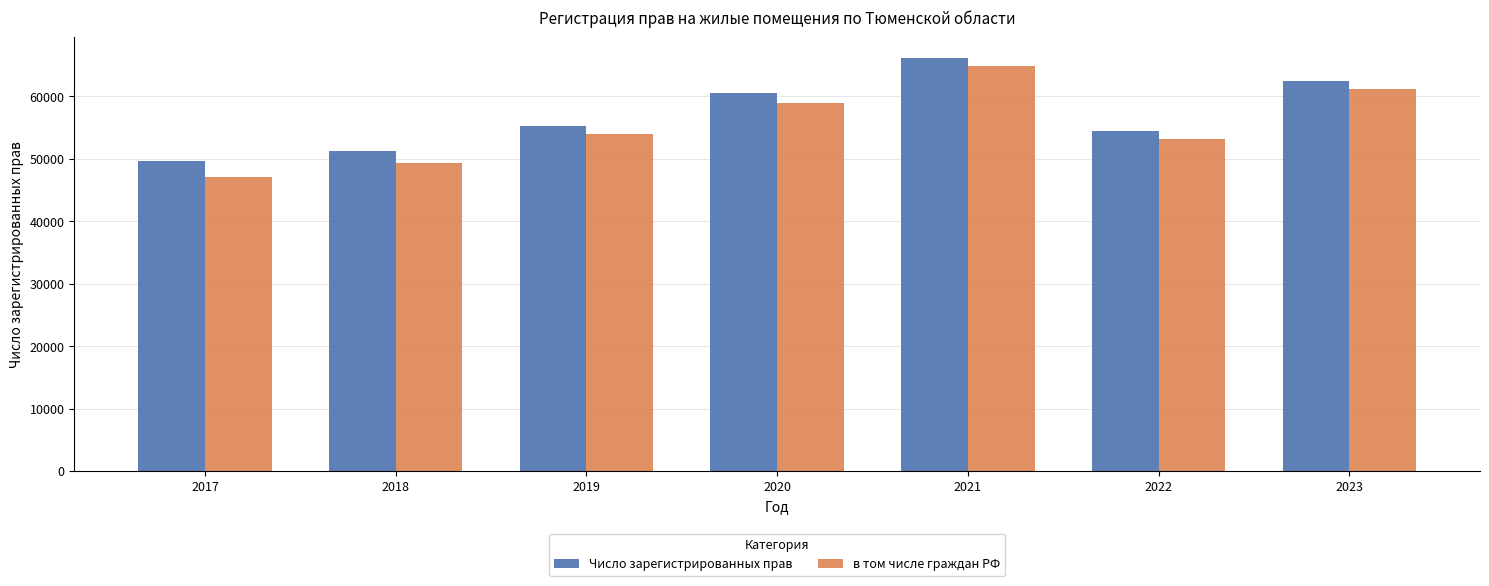

List the series in order of their peak value, lowest first.

в том числе граждан РФ, Число зарегистрированных прав